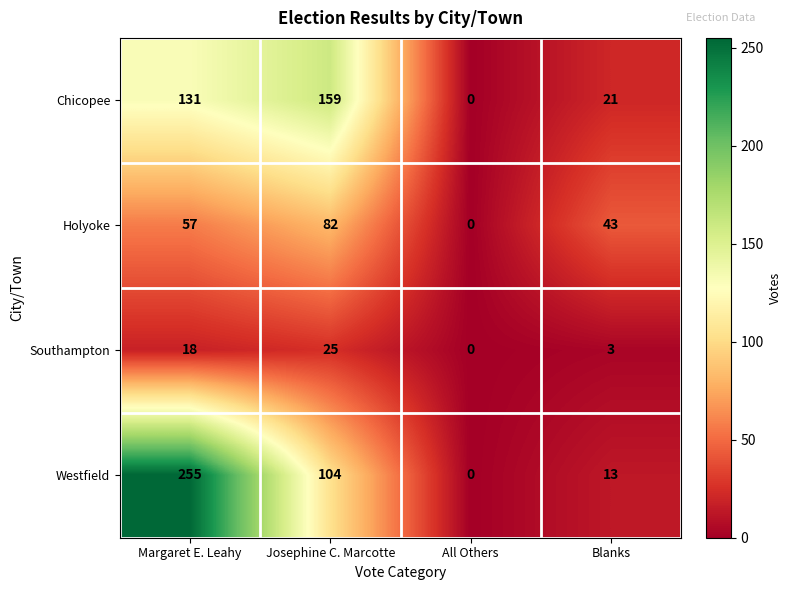

What is the average value of the Holyoke series?

46